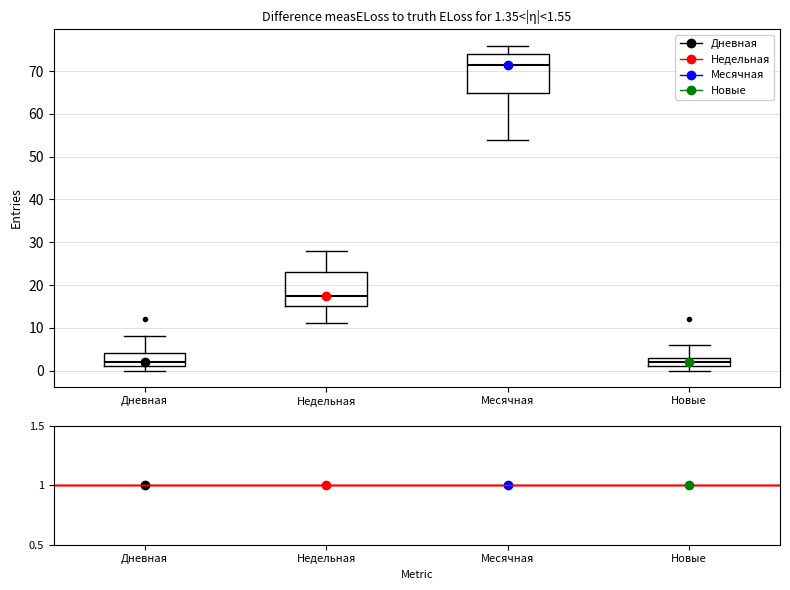

Which box's median line is the highest?

Месячная